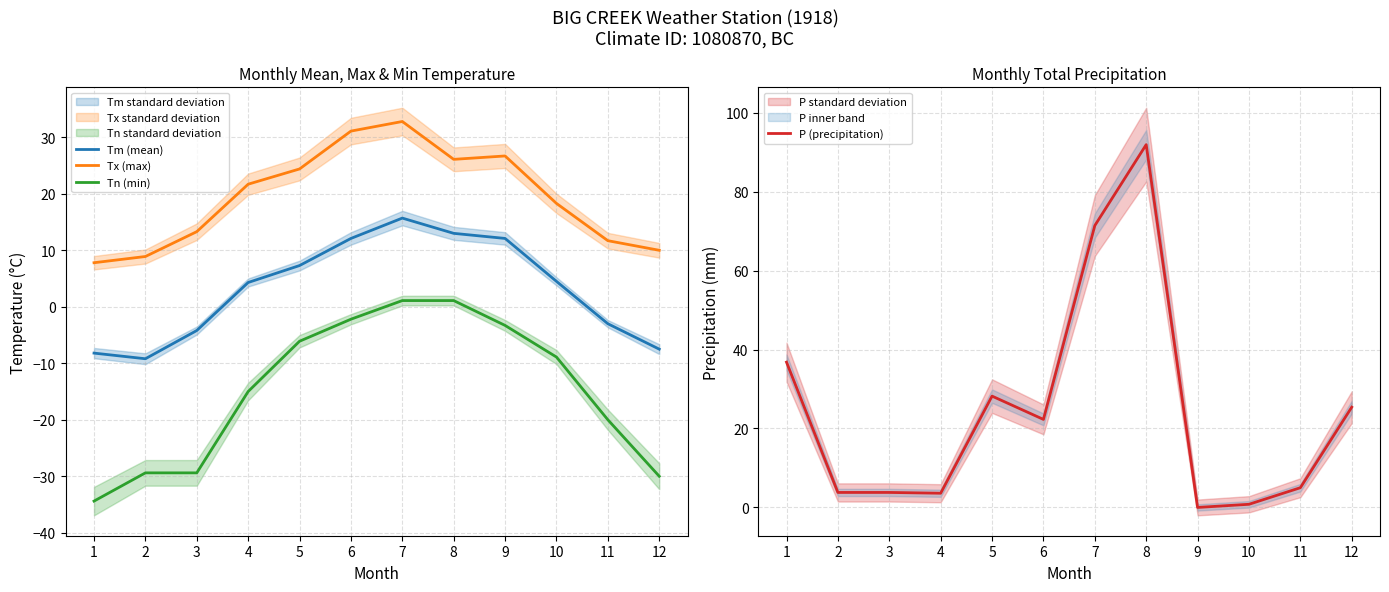

True or false: P (precipitation) and Tn (min) cross at least once.

False